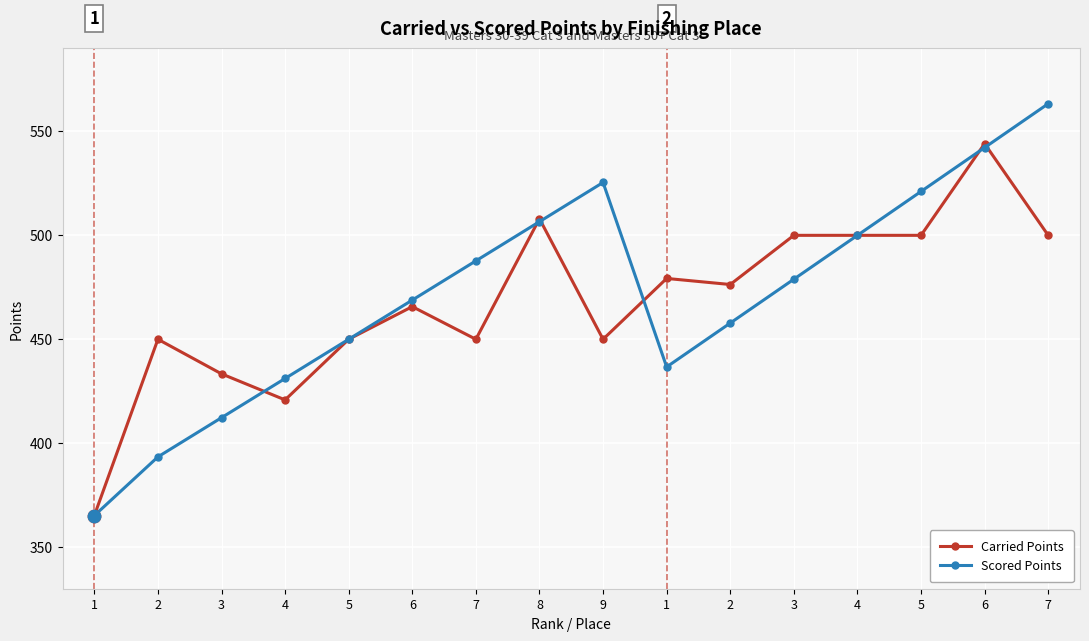

Which series has the largest total across all categories?

Scored Points